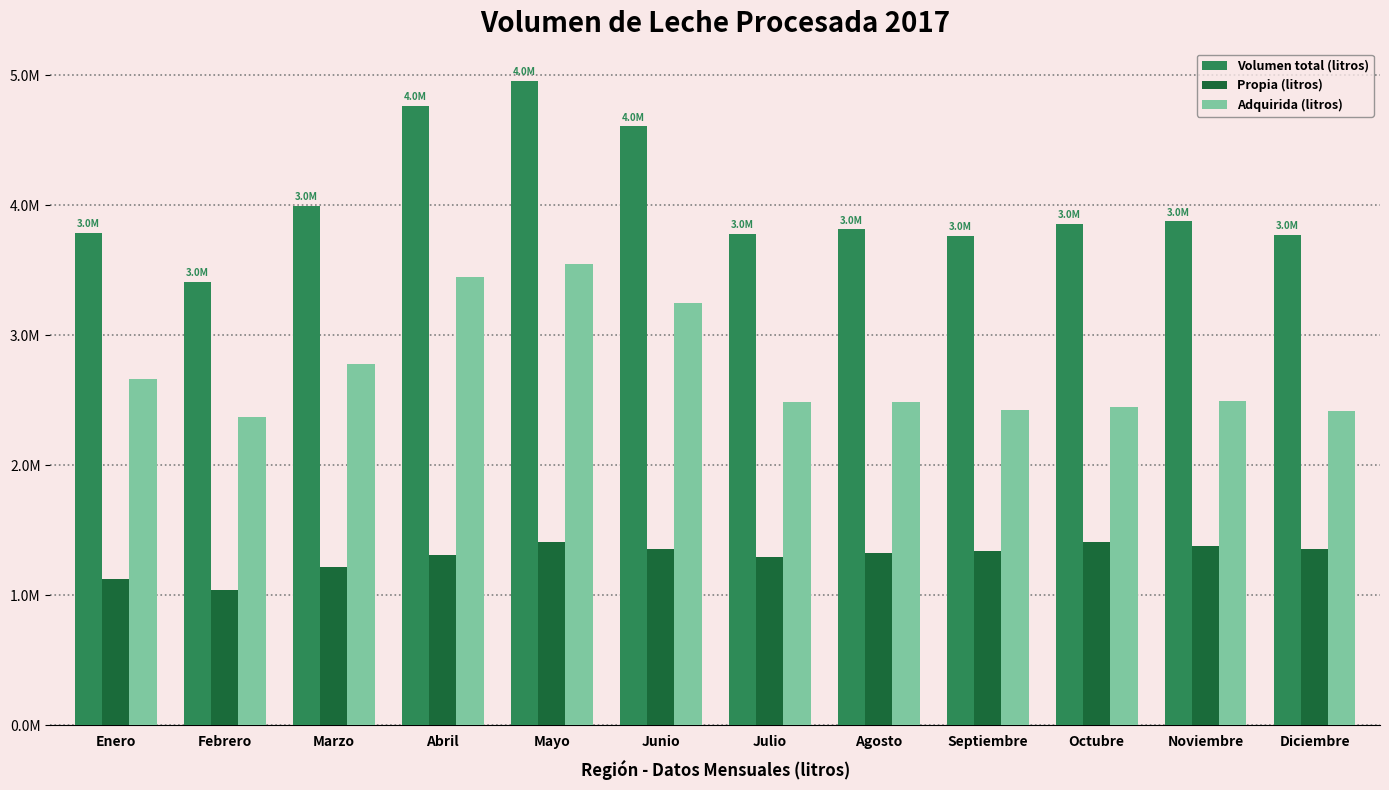

Which label corresponds to the largest value in the chart?

Mayo